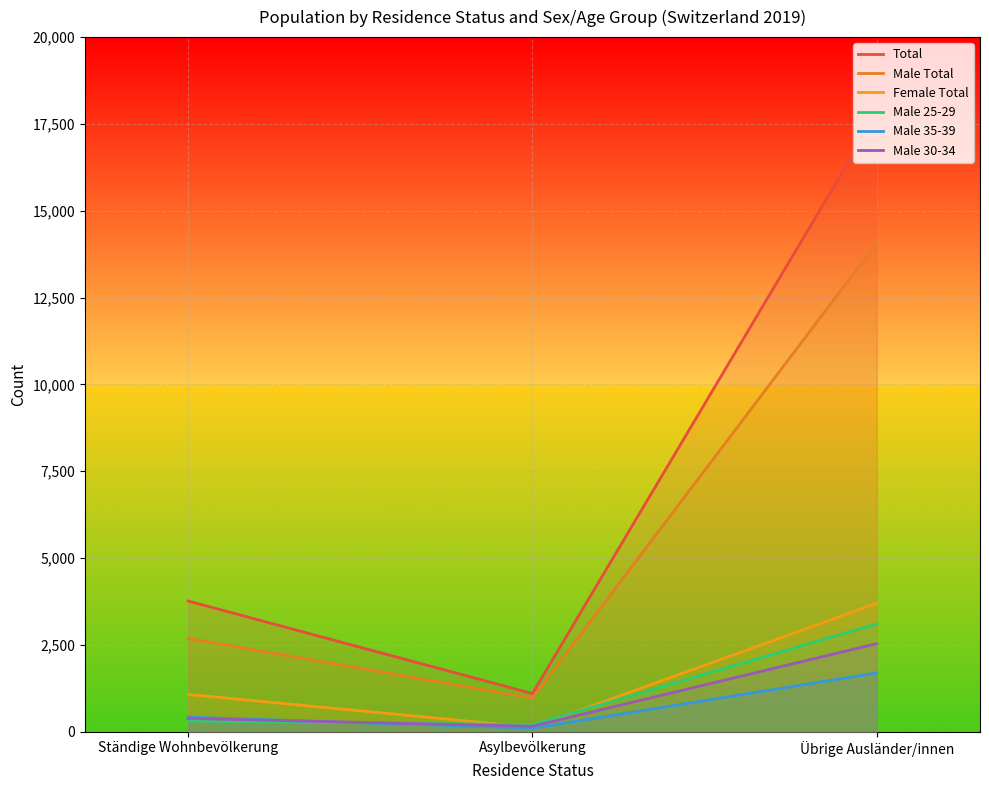

Reading left to right, transcribe all the data shown in this chart.

Total: 3764	1100	17773
Male Total: 2688	971	14073
Female Total: 1076	129	3700
Male 25-29: 312	206	3110
Male 35-39: 420	102	1694
Male 30-34: 383	159	2538